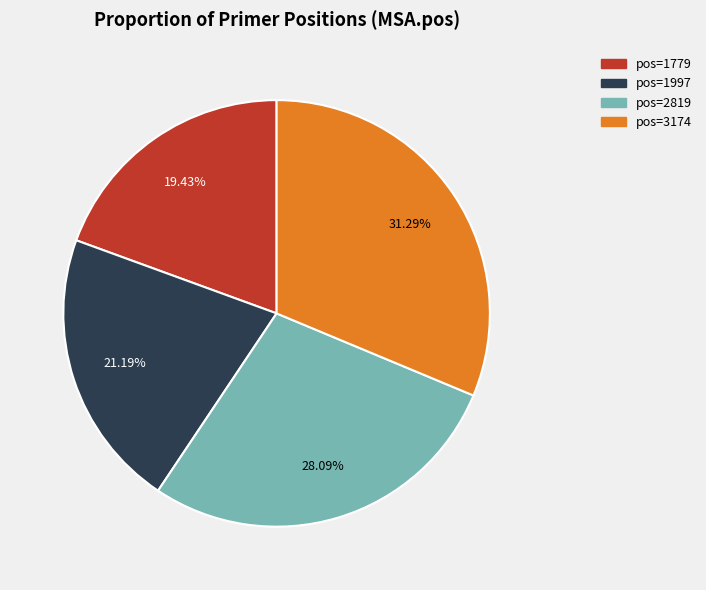

How many slices are in this pie chart?

4